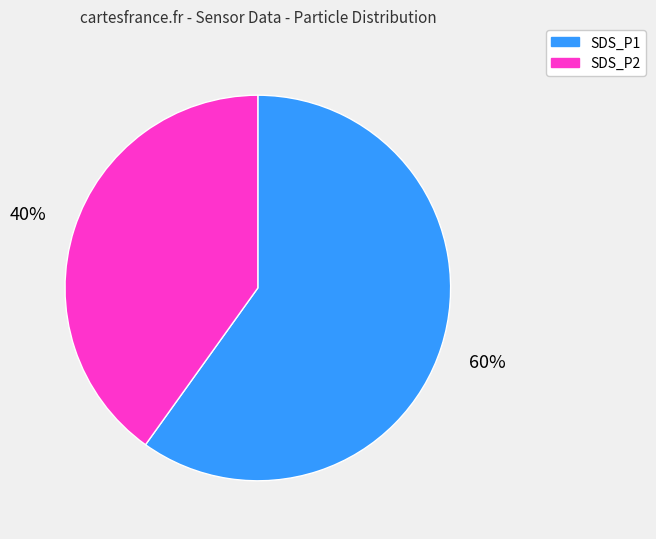

What is the ratio of the value at SDS_P1 to the value at SDS_P2?

1.5